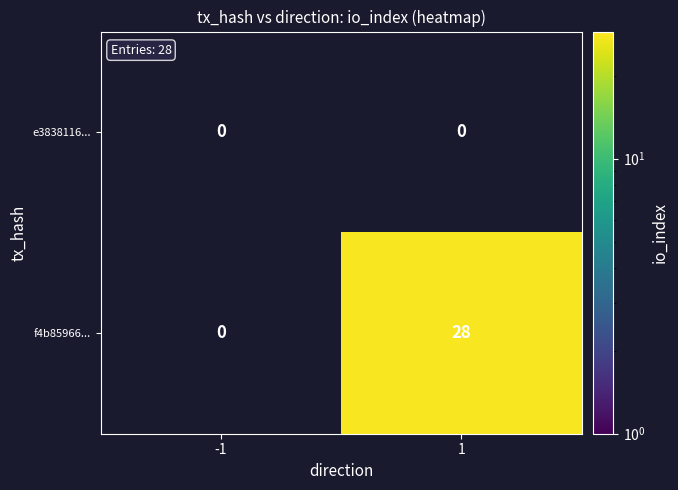

Which label corresponds to the largest value in the chart?

1